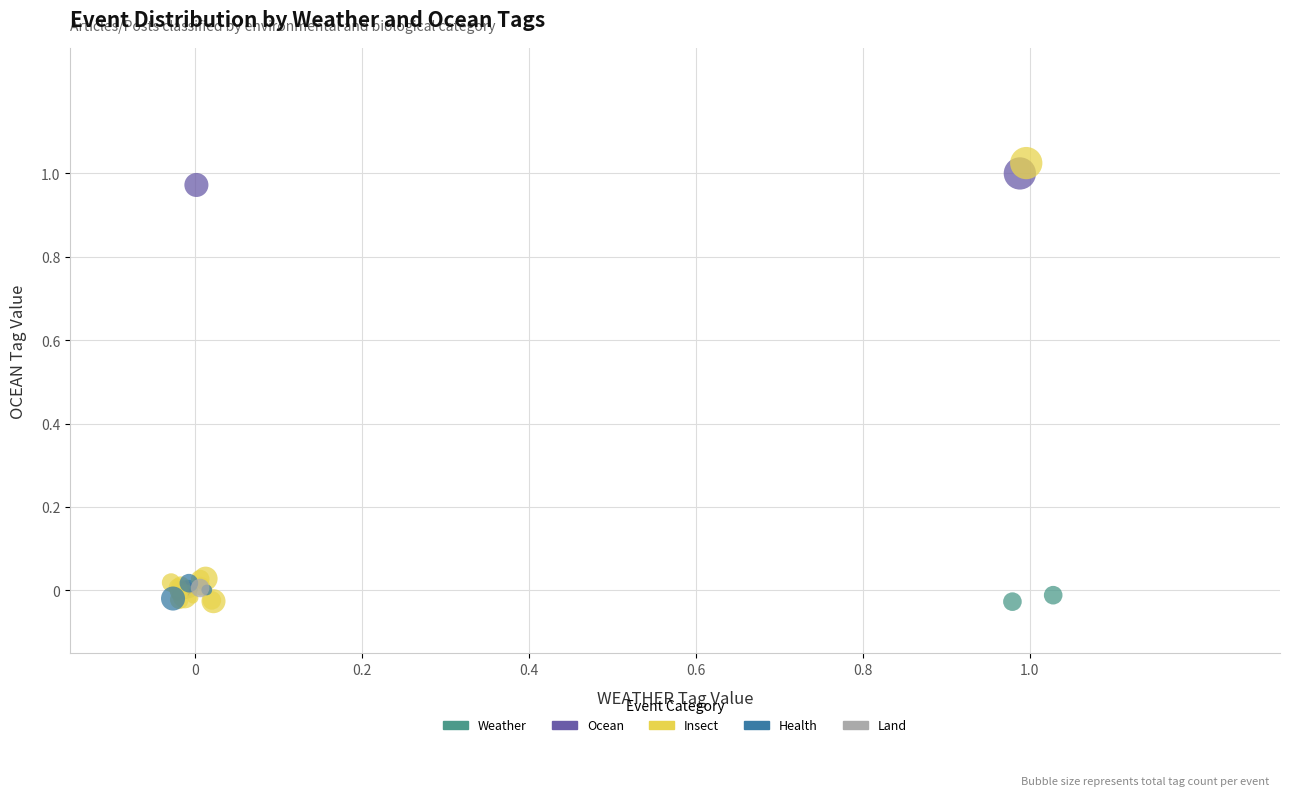

Which series contains the highest Y value?

Insect